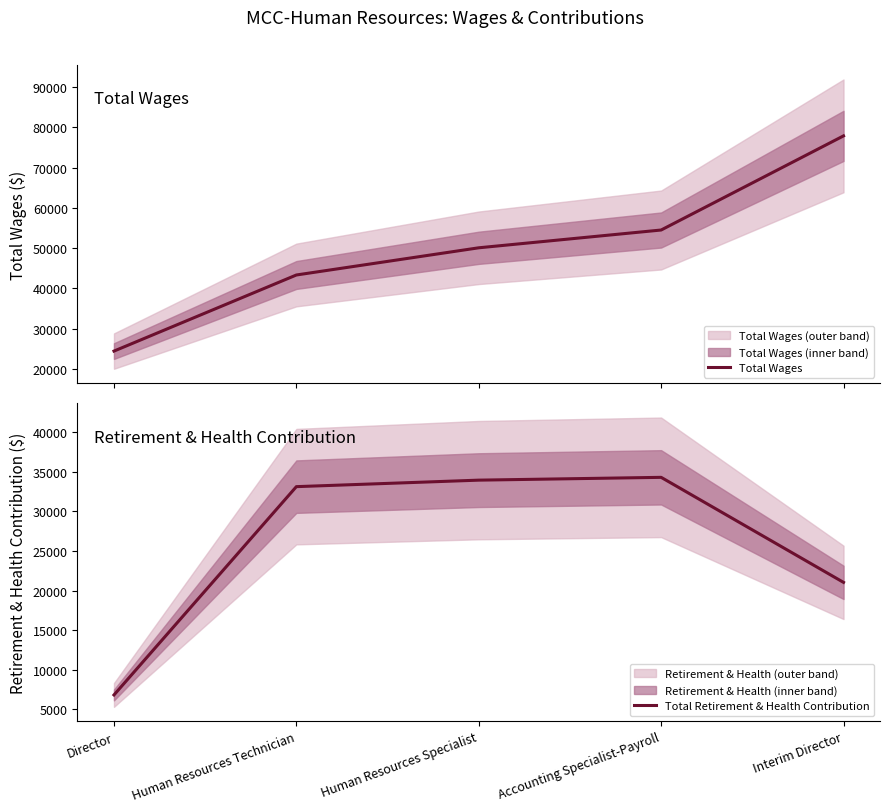

Which has a higher value, Human Resources Specialist or Director?

Human Resources Specialist